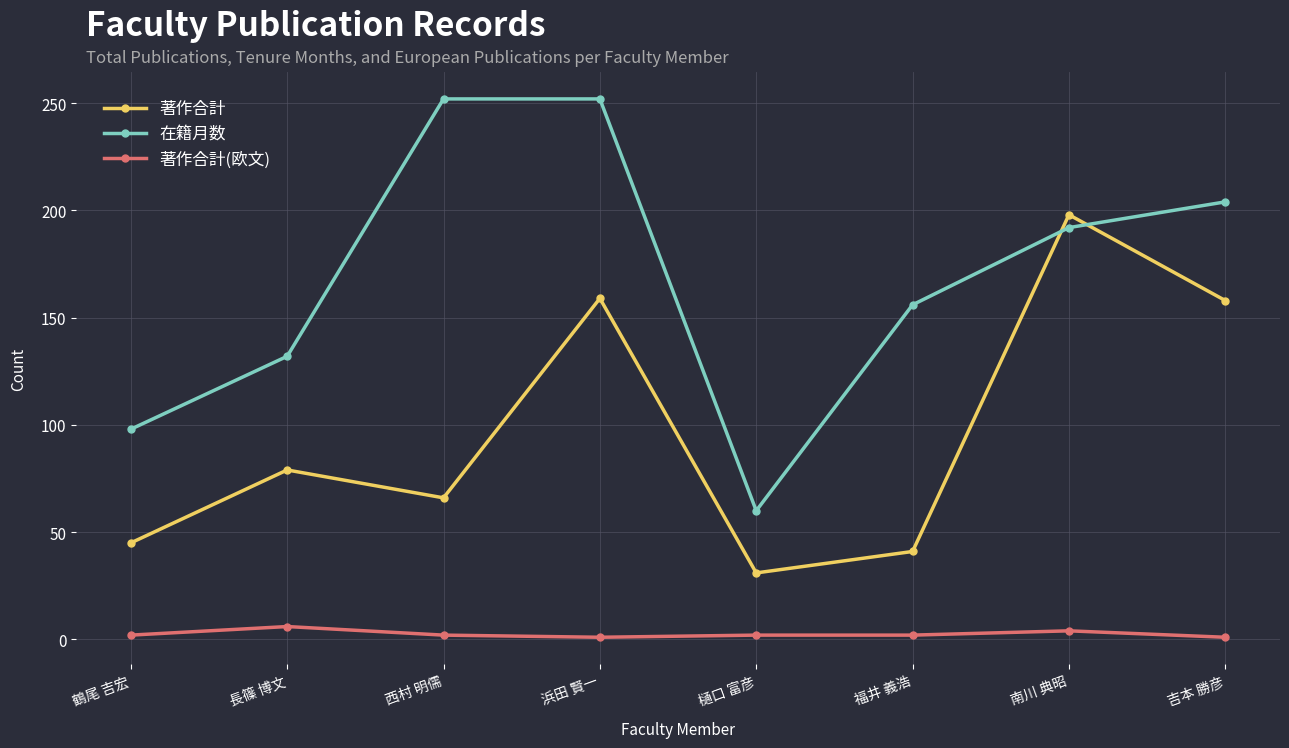

True or false: 著作合計(欧文) and 在籍月数 cross at least once.

False